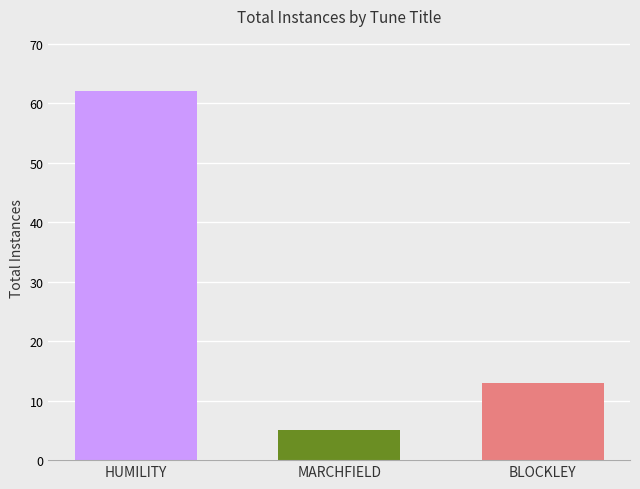

How many values are between 5 and 62?

3